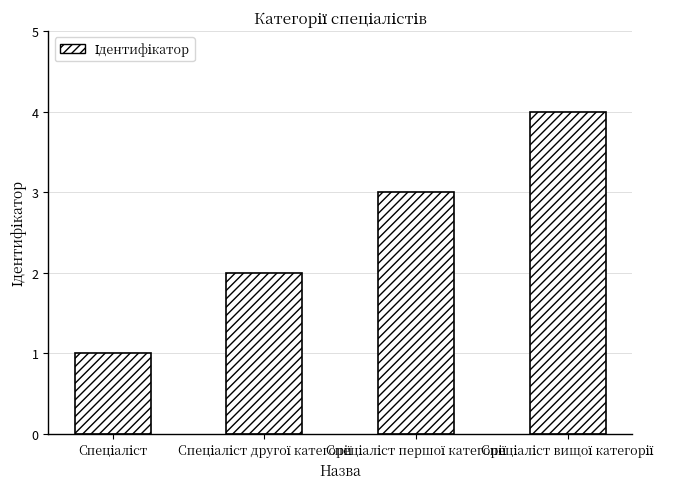

What is the maximum value shown in the chart?

4